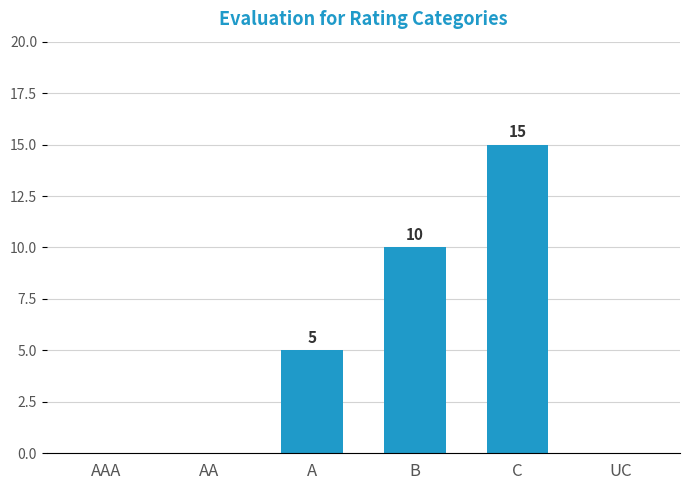

How many values are between 0 and 10?

5